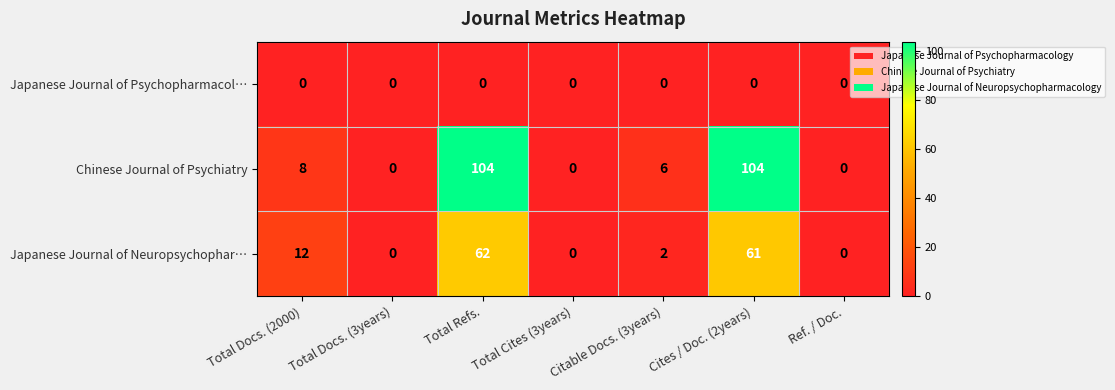

Count the number of data series in this chart.

3